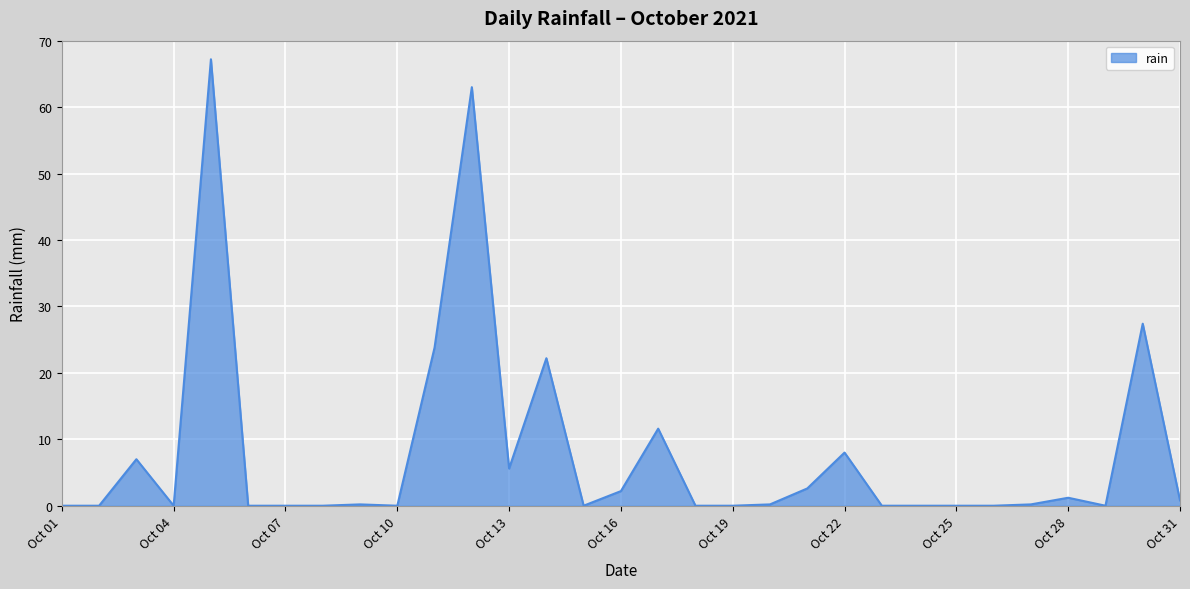

What is the difference between the maximum and minimum values?

67.2